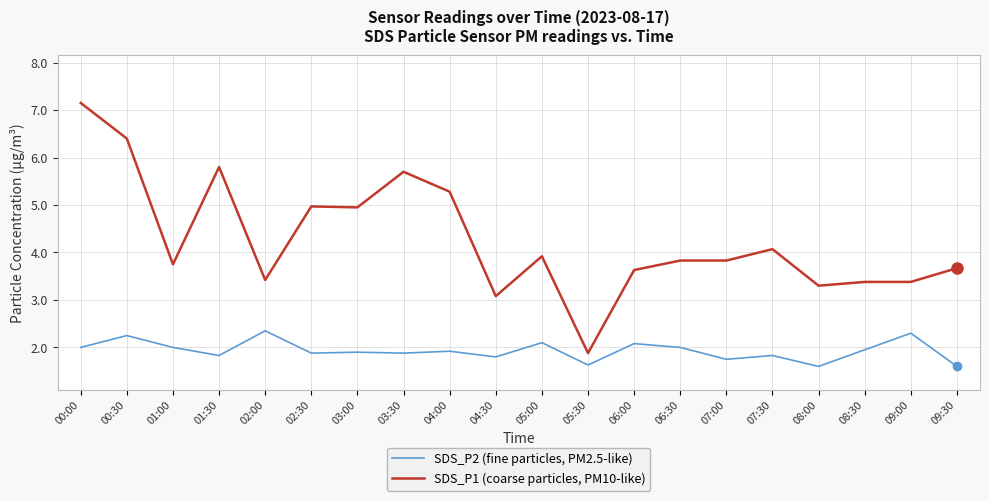

At which label does SDS_P1 (coarse particles, PM10-like) first exceed 3?

00:00